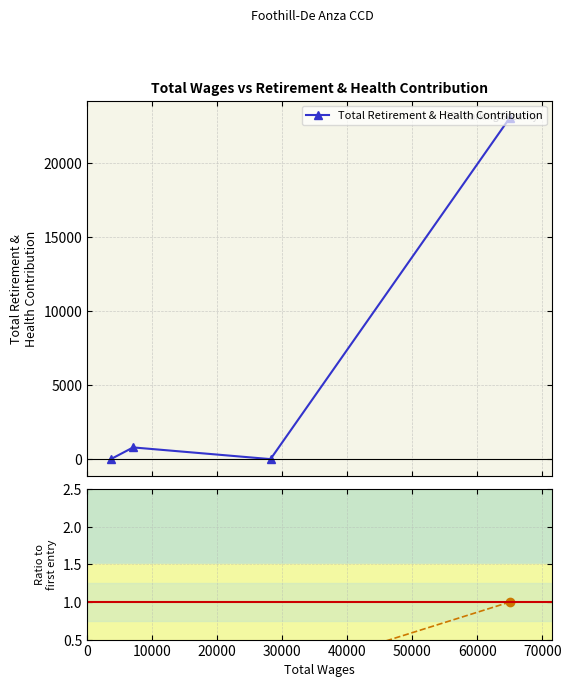

True or false: Total Retirement & Health Contribution has more than 2 points higher than both neighbors.

False